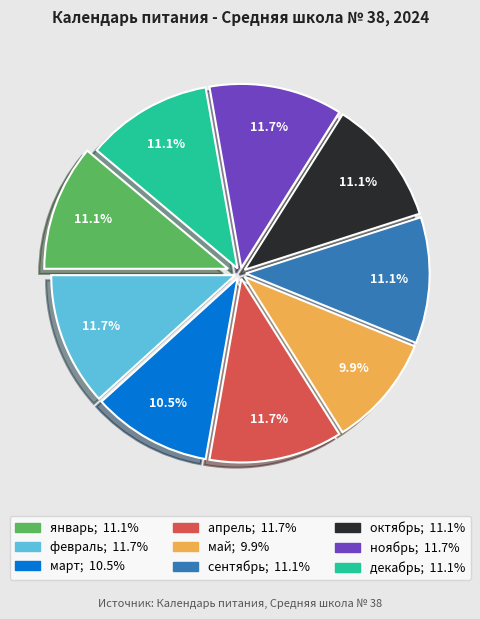

To the nearest percent, what percentage of the pie is февраль?

12%